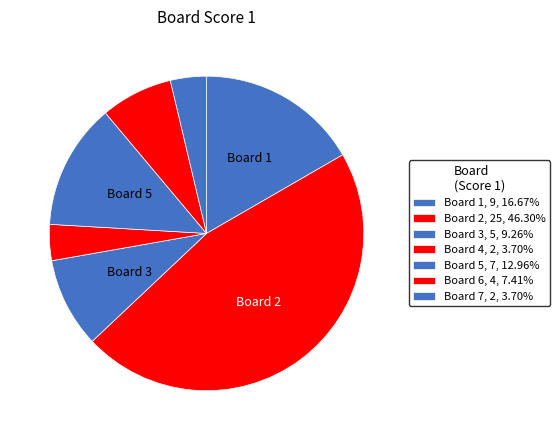

Count the number of slices in the pie.

7